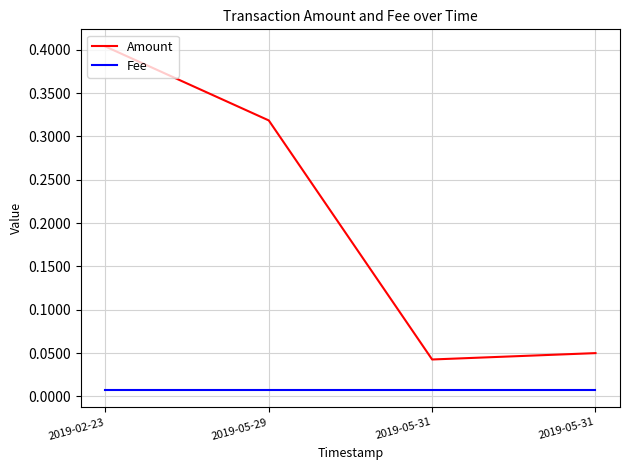

What is the label of the 2nd point from the left?

2019-05-29